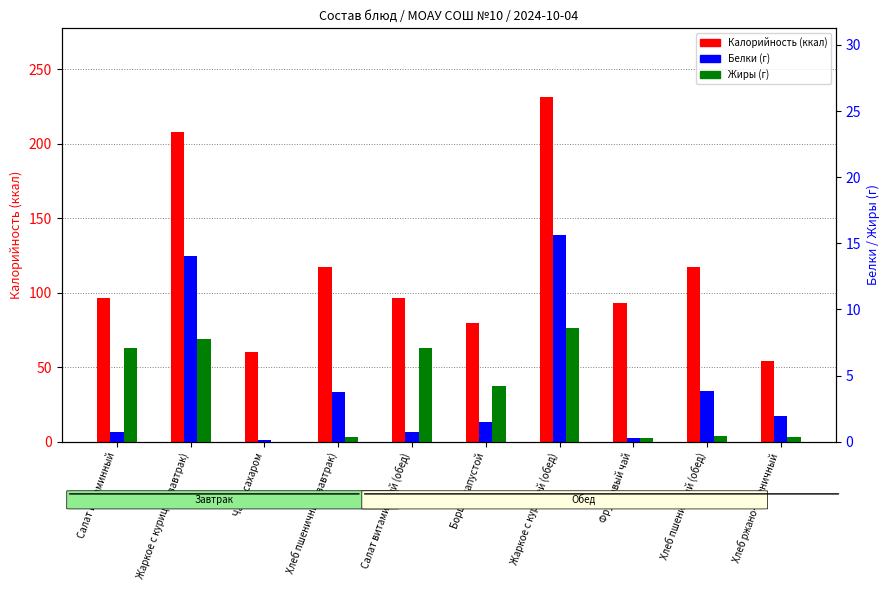

Between Хлеб ржано-пшеничный and Хлеб пшеничный (обед), which is larger?

Хлеб пшеничный (обед)